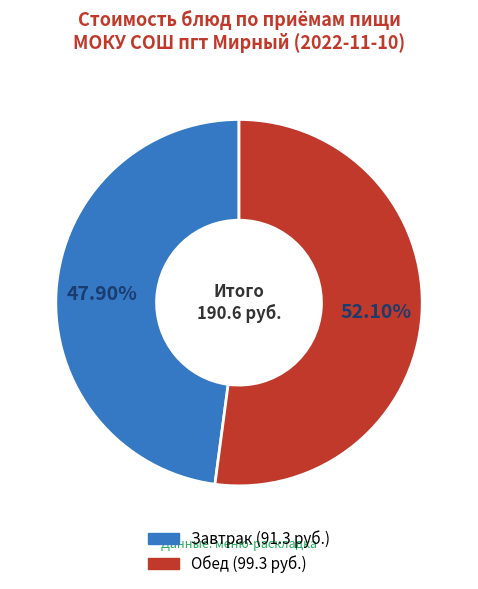

Does any single category account for the majority?

Yes